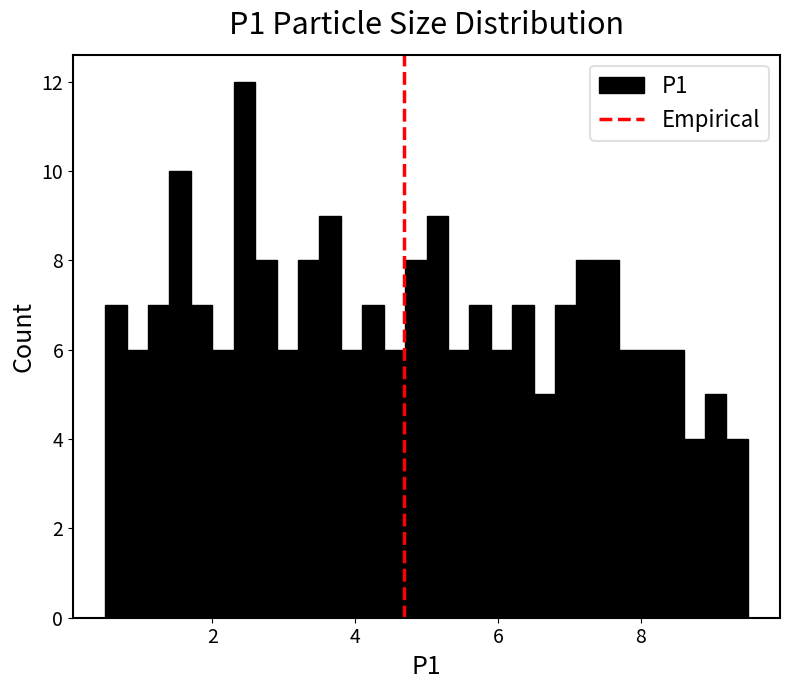

Read against the x-axis, roughly where is the centre of the tallest bar?

2.4